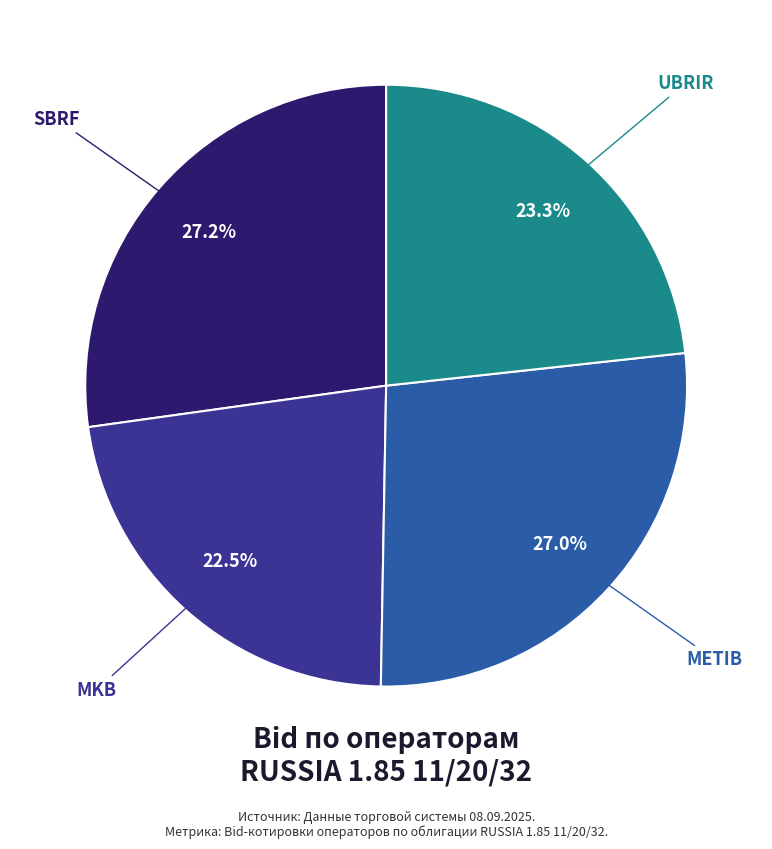

Is the sum of SBRF and METIB greater than half?

Yes